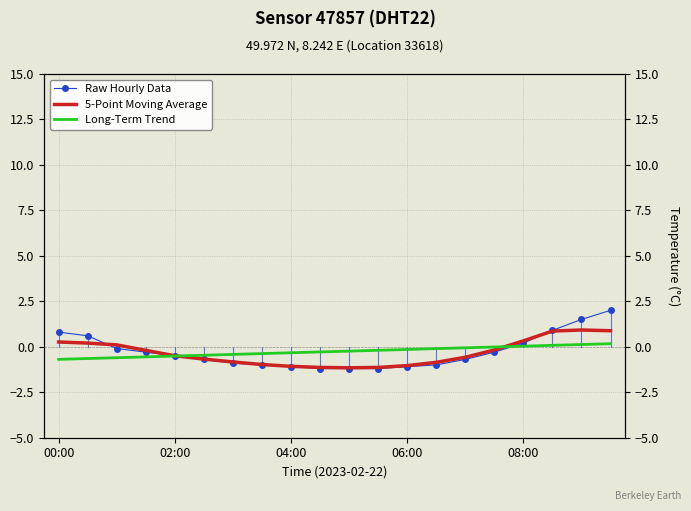

What is the highest value of the Long-Term Trend series?

0.2